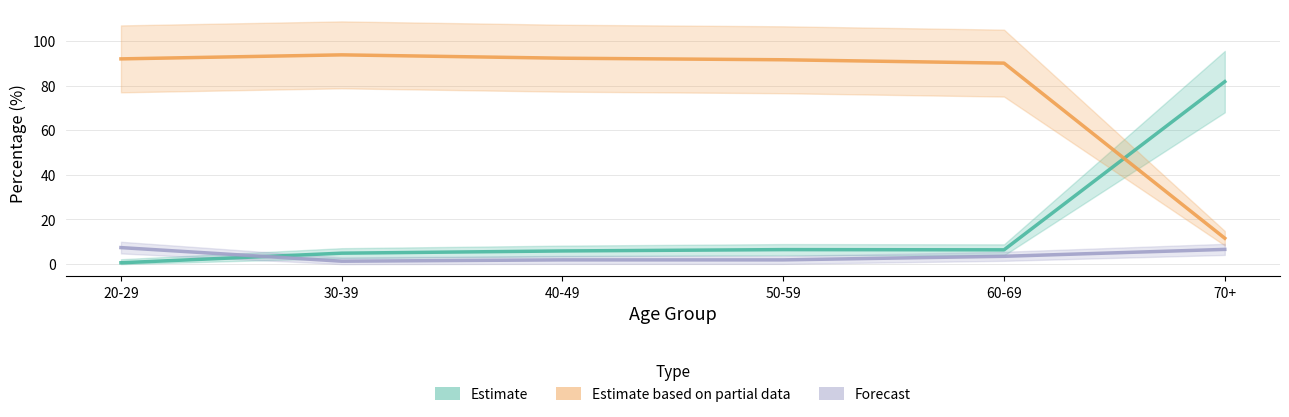

True or false: Other and PS intersect in this chart.

True